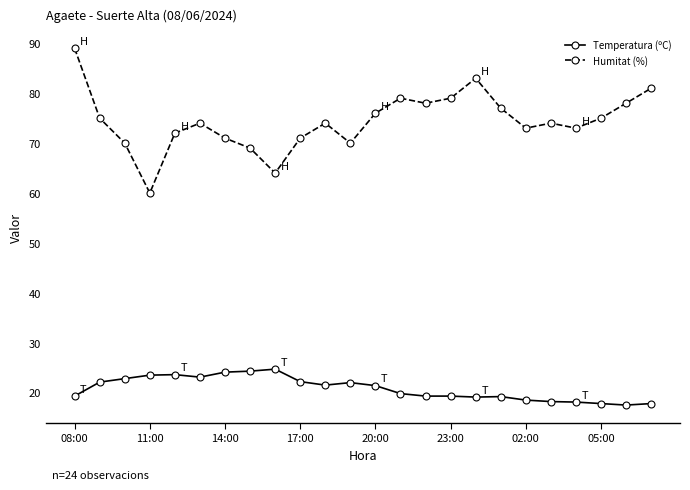

What is the lowest value of the Humitat (%) series?

60.0